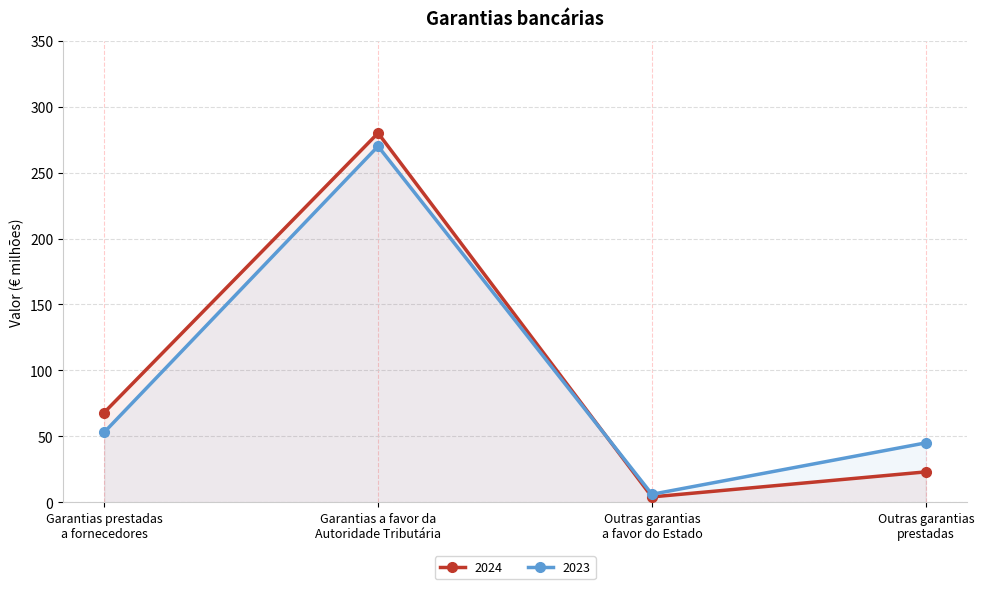

Is the value of 2023 at Garantias prestadas
a fornecedores greater than the value of 2024 at Outras garantias
a favor do Estado?

Yes